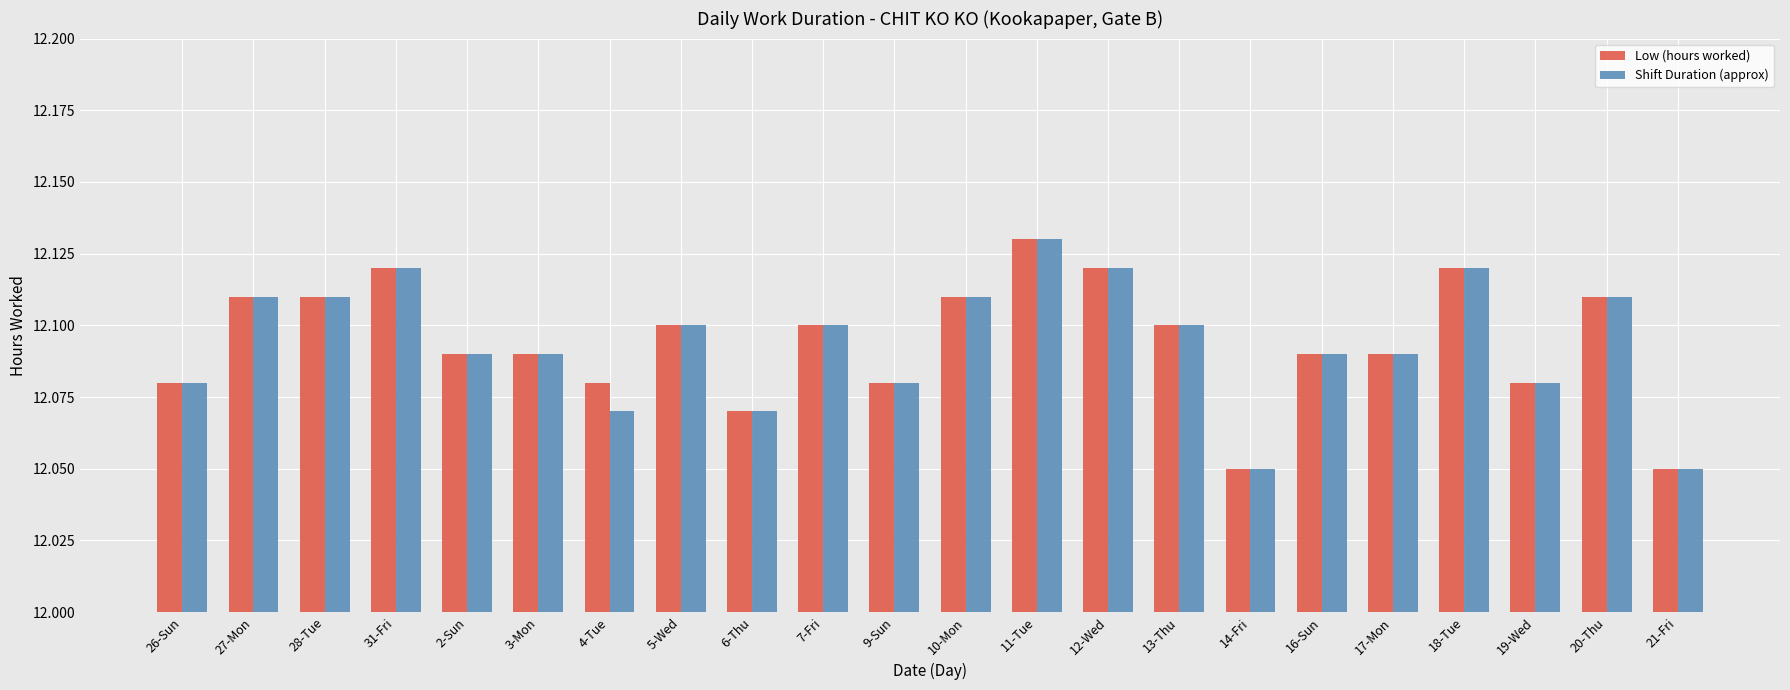

What is the label of the 9th bar from the right?

12-Wed